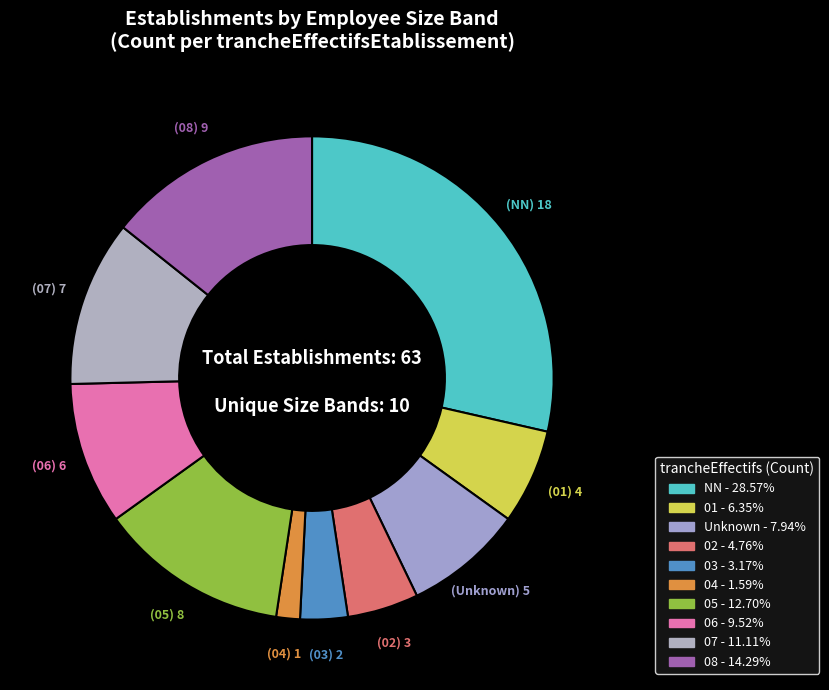

Is there a majority slice in this chart?

No